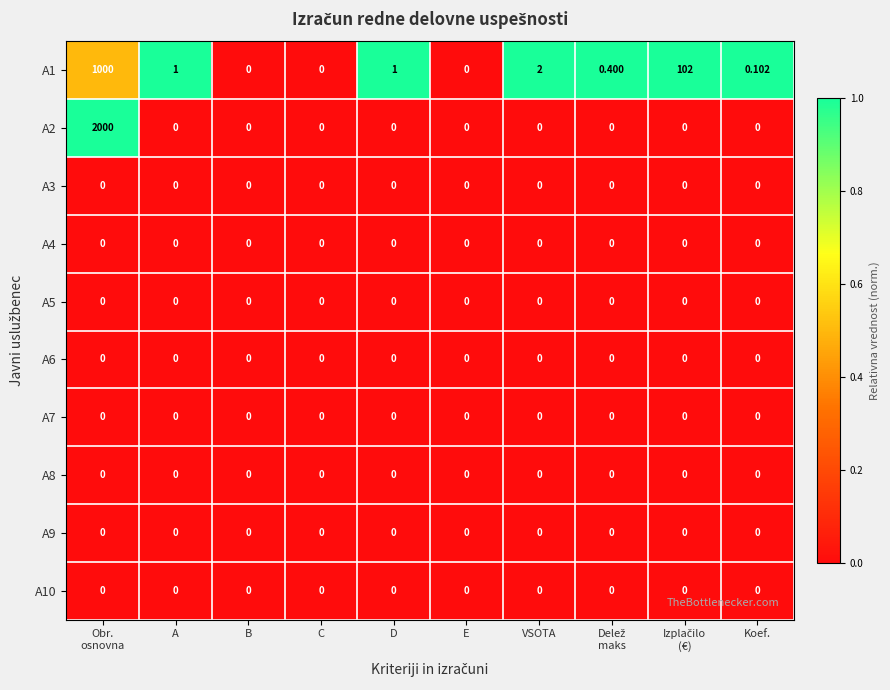

How many values in the A2 series exceed 0?

1